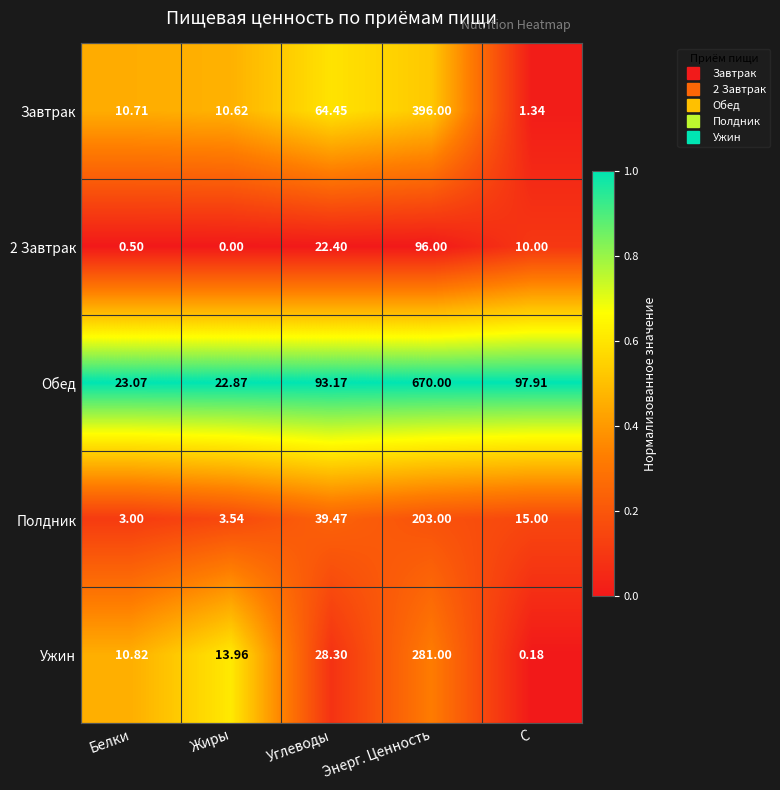

Where does the Завтрак series first go above 10?

Белки